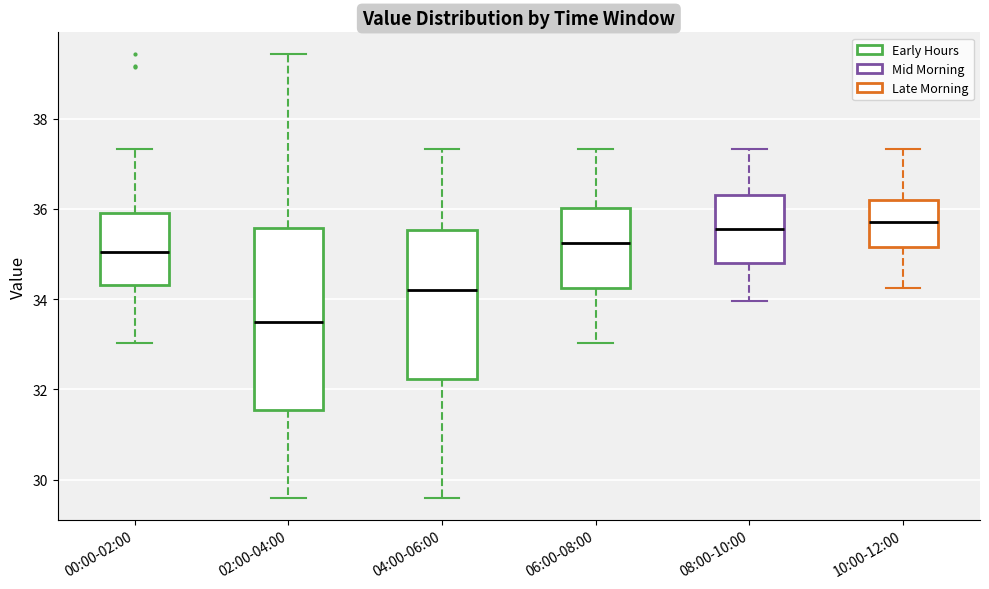

Reading left to right, transcribe this box plot: for each box, give where its median line is, the range the box spans, and where its two whiskers end, as read against the y-axis. The values are not printed on the chart, so give them approximately, as read against the axis.

00:00-02:00: median 35.0, box 34.4 to 36.0, whiskers 33.0 to 37.4
02:00-04:00: median 33.6, box 31.6 to 35.6, whiskers 29.6 to 39.4
04:00-06:00: median 34.2, box 32.2 to 35.6, whiskers 29.6 to 37.4
06:00-08:00: median 35.2, box 34.2 to 36.0, whiskers 33.0 to 37.4
08:00-10:00: median 35.6, box 34.8 to 36.4, whiskers 34.0 to 37.4
10:00-12:00: median 35.8, box 35.2 to 36.2, whiskers 34.2 to 37.4